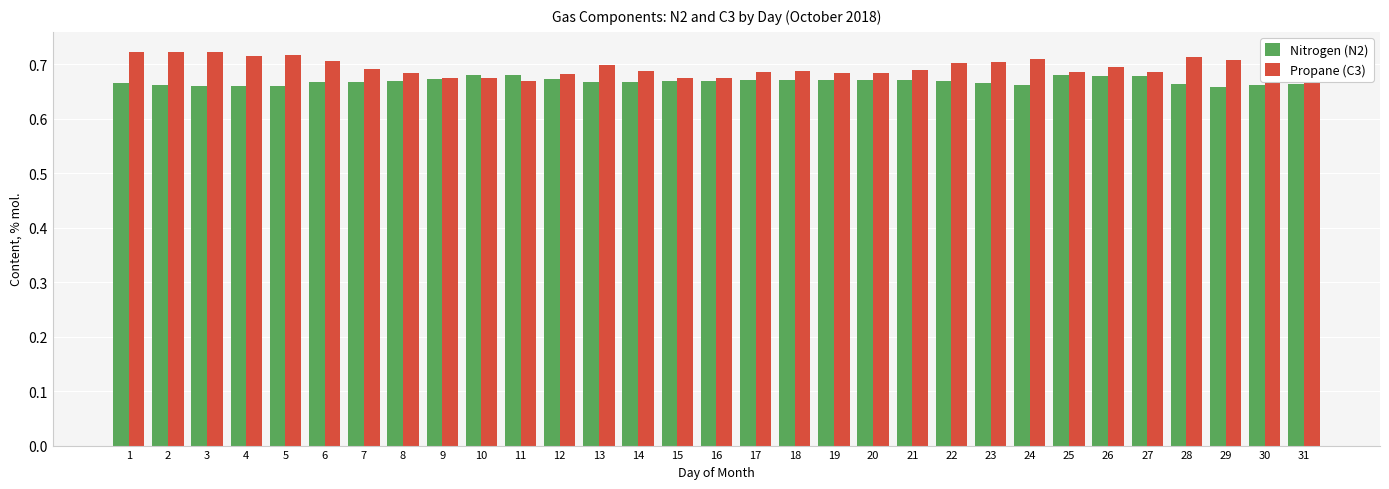

Which series has the largest total across all categories?

Propane (C3)